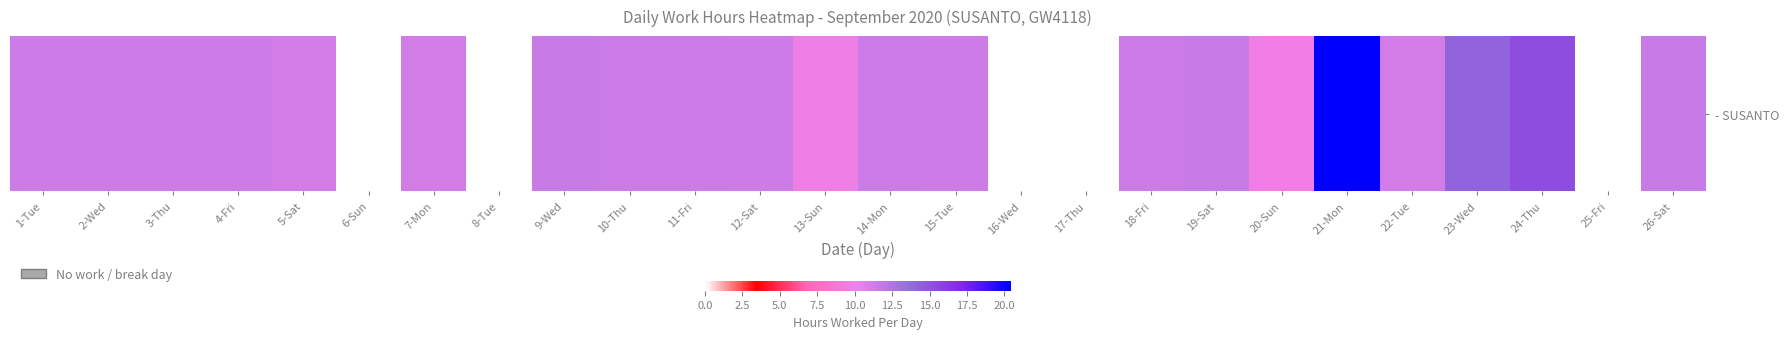

What is the sum of the values at 2-Wed and 20-Sun?

21.2